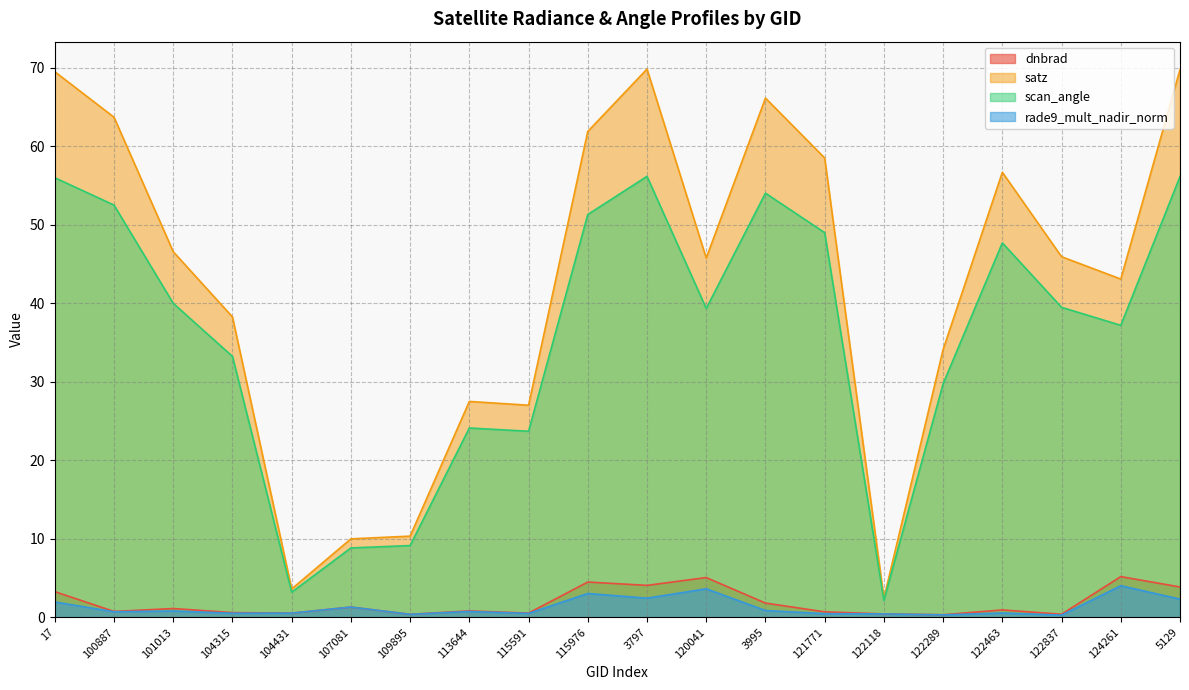

Which series has the largest total across all categories?

satz